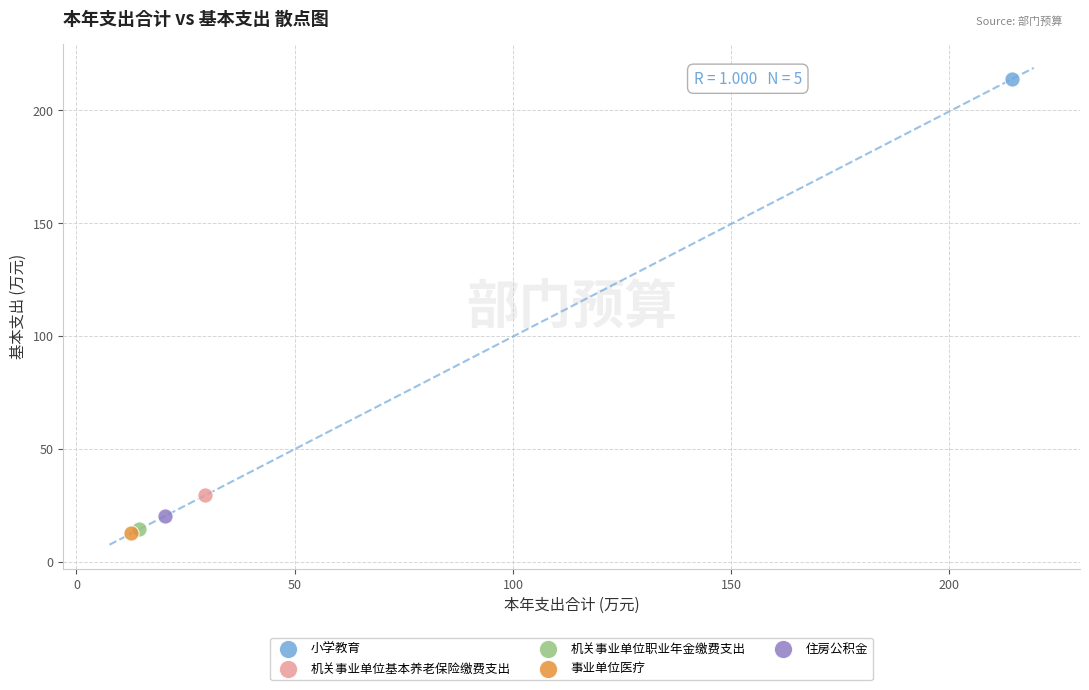

What are all the series names shown in the legend?

小学教育, 机关事业单位基本养老保险缴费支出, 机关事业单位职业年金缴费支出, 事业单位医疗, 住房公积金